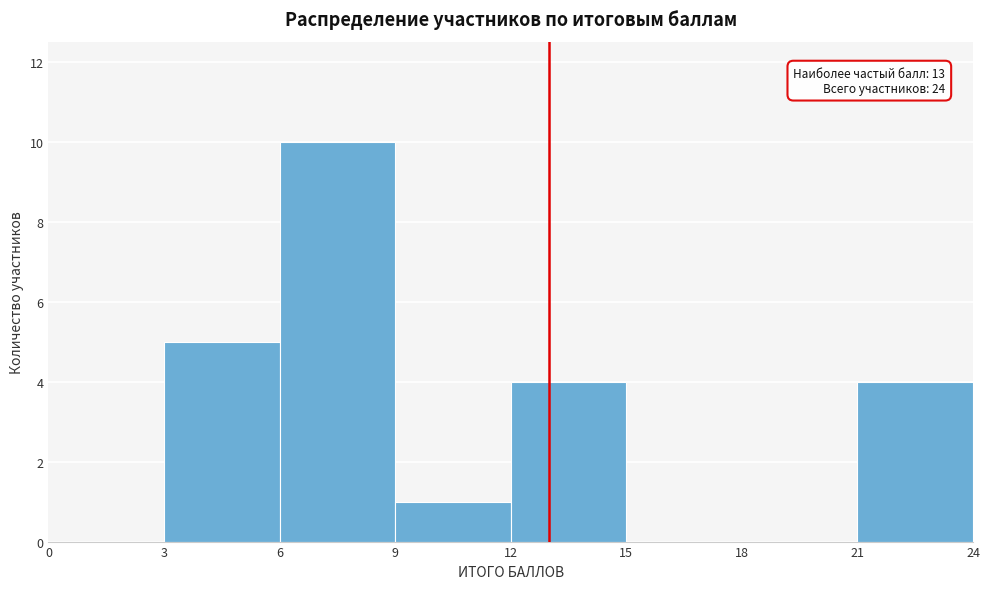

Which range on the x-axis has the tallest bar?

6 to 9